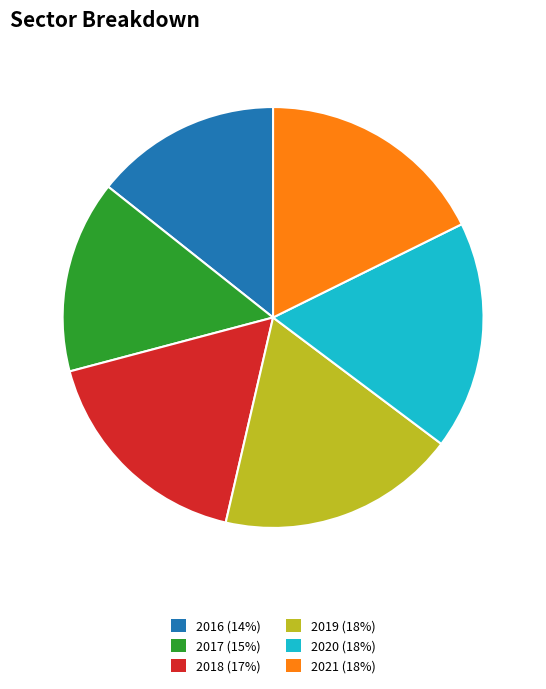

How many segments does this pie chart have?

6